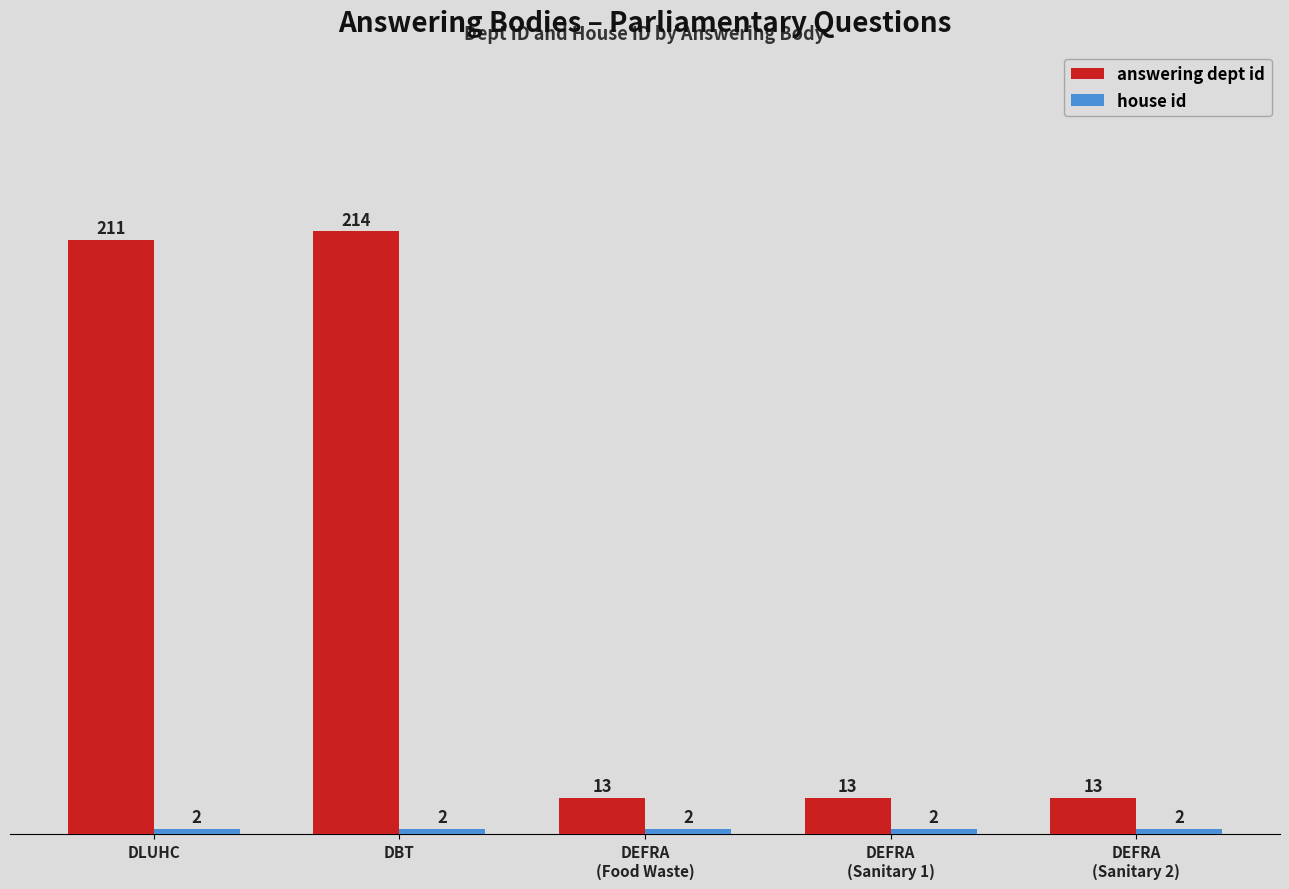

Is it true that answering dept id equals 211 at DLUHC?

True